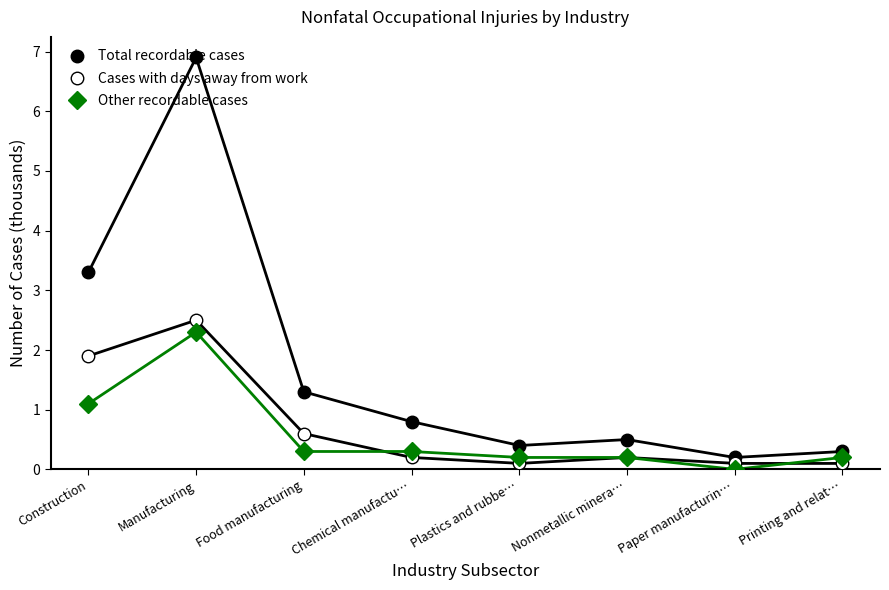

What is the sum of all Total recordable cases values?

13.7